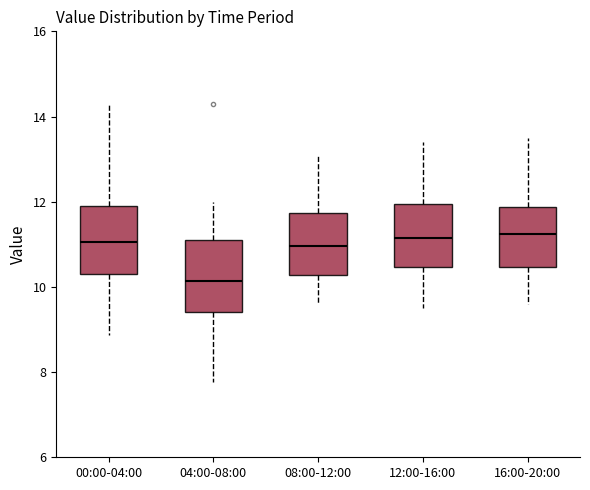

Reading left to right, read every box against the y-axis: the position of its median line, the range the box covers, and the ends of its whiskers. The values are not printed on the chart, so give them approximately, as read against the axis.

00:00-04:00: median 11.0, box 10.2 to 12.0, whiskers 8.8 to 14.4
04:00-08:00: median 10.2, box 9.4 to 11.2, whiskers 7.8 to 12.0
08:00-12:00: median 11.0, box 10.2 to 11.8, whiskers 9.6 to 13.2
12:00-16:00: median 11.2, box 10.4 to 12.0, whiskers 9.6 to 13.4
16:00-20:00: median 11.2, box 10.4 to 11.8, whiskers 9.6 to 13.6